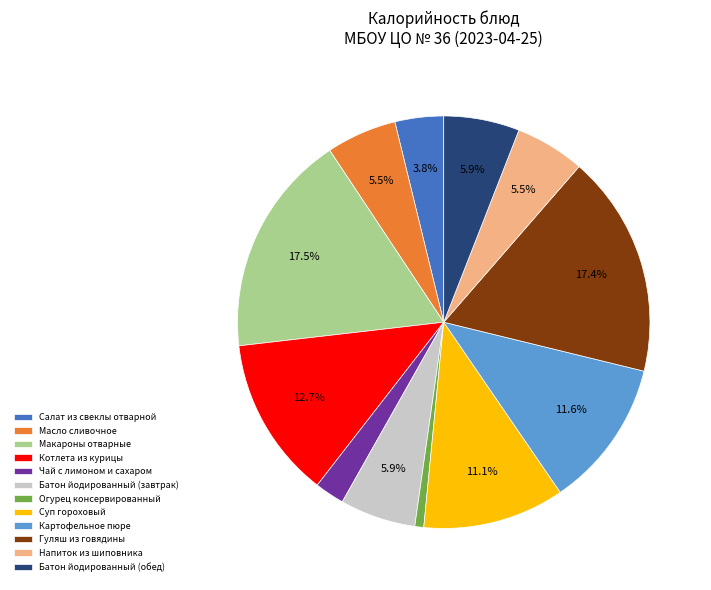

To the nearest percent, what percentage of the pie is Чай с лимоном и сахаром?

2%